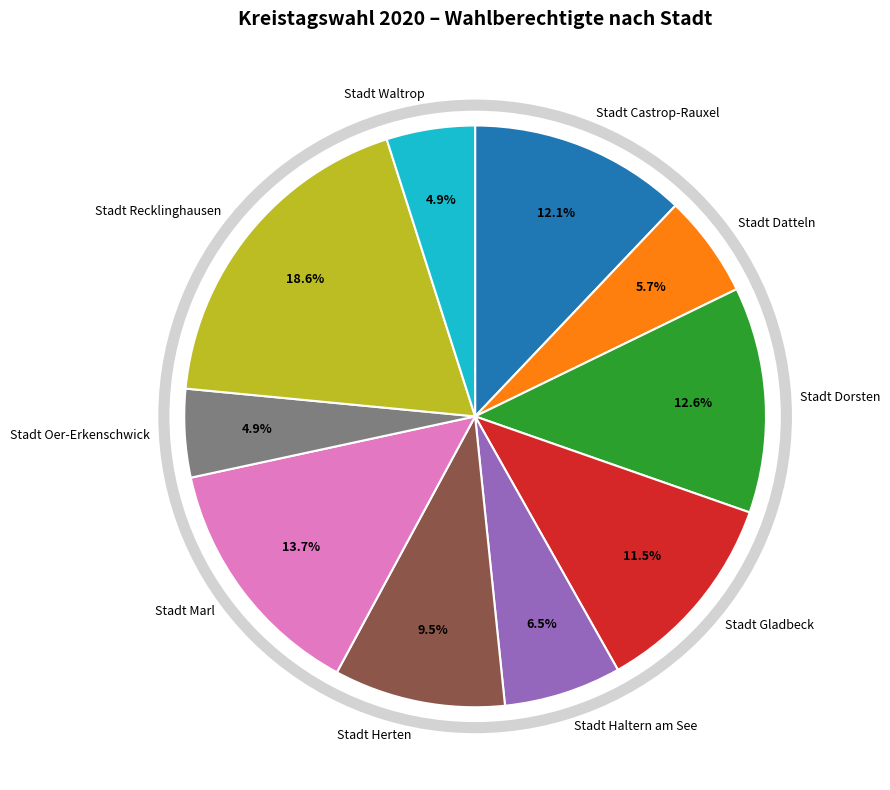

To the nearest percent, what is the difference between the Stadt Marl and Stadt Castrop-Rauxel slice percentages?

2%